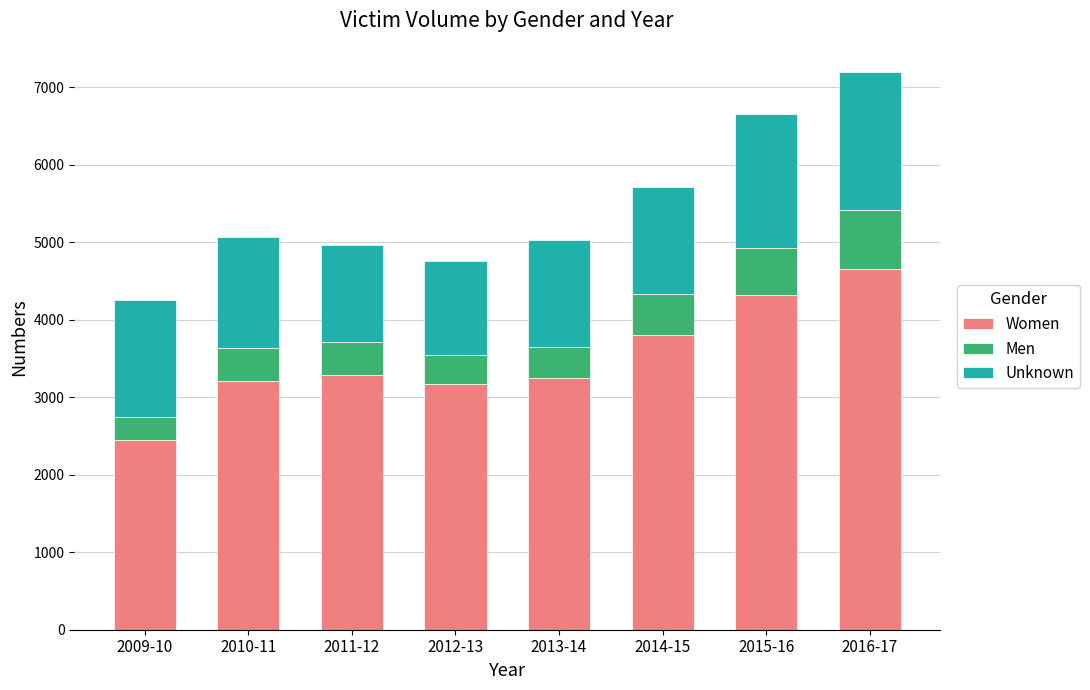

The value of Women at 2015-16 is 2000. True or false?

False